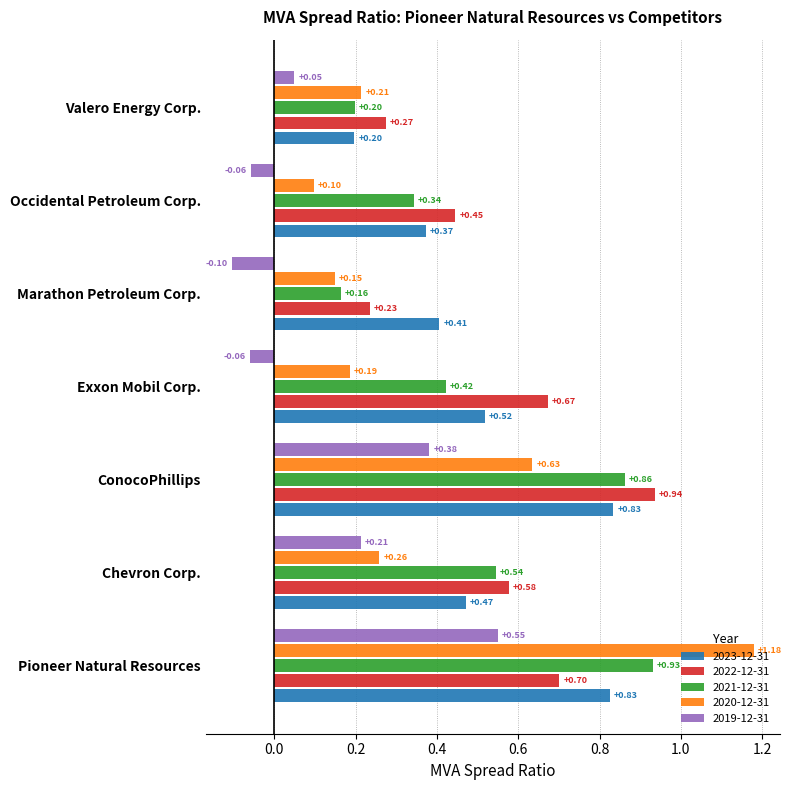

What is the difference between the maximum and minimum values in the 2019-12-31 series?

0.7